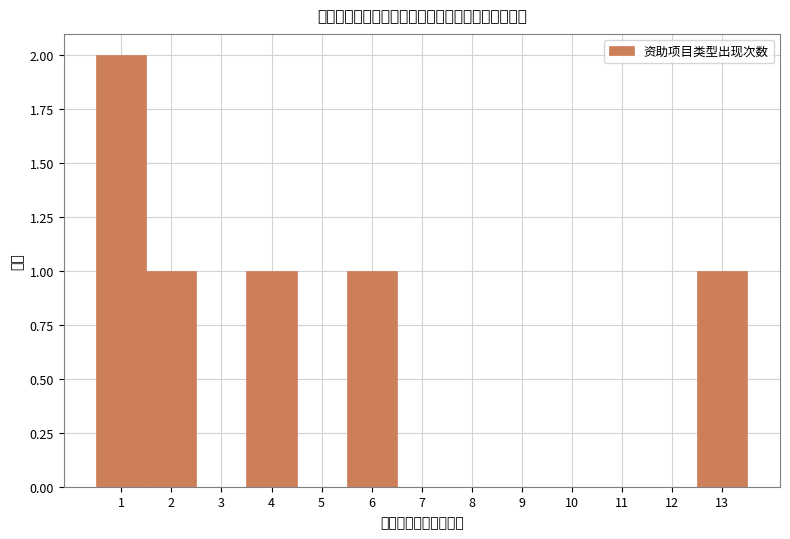

Reading left to right, list every bar in this chart as the range it spans on the x-axis followed by its height. The values are not printed on the chart, so give them approximately, as read against the axis.

0.5 to 1.5: 2
1.5 to 2.5: 1
2.5 to 3.5: 0
3.5 to 4.5: 1
4.5 to 5.5: 0
5.5 to 6.5: 1
6.5 to 7.5: 0
7.5 to 8.5: 0
8.5 to 9.5: 0
9.5 to 10.5: 0
10.5 to 11.5: 0
11.5 to 12.5: 0
12.5 to 13.5: 1